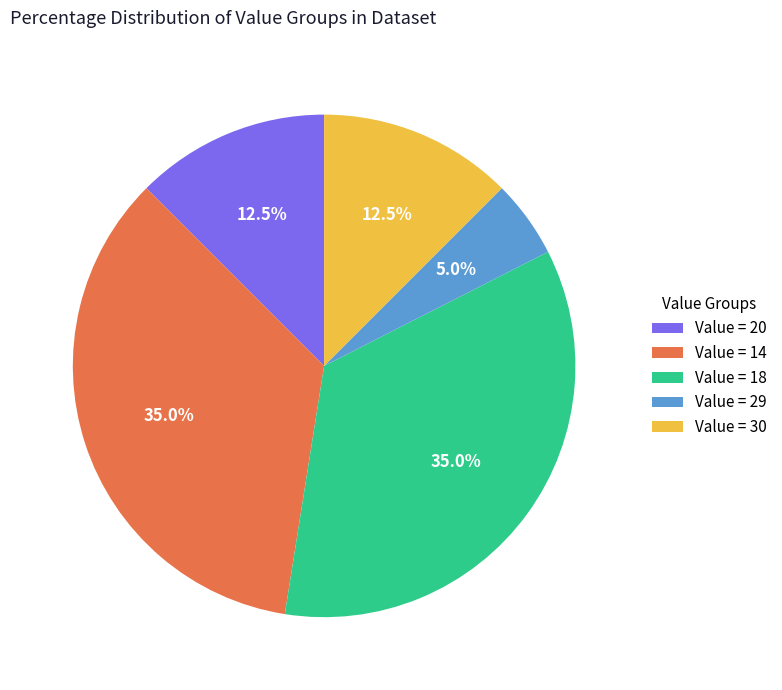

Which has a higher value, Value = 14 or Value = 29?

Value = 14